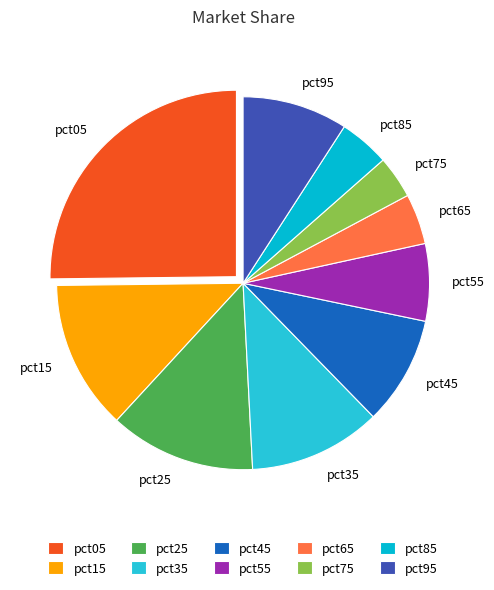

True or false: pct65 accounts for 4% of the total.

True